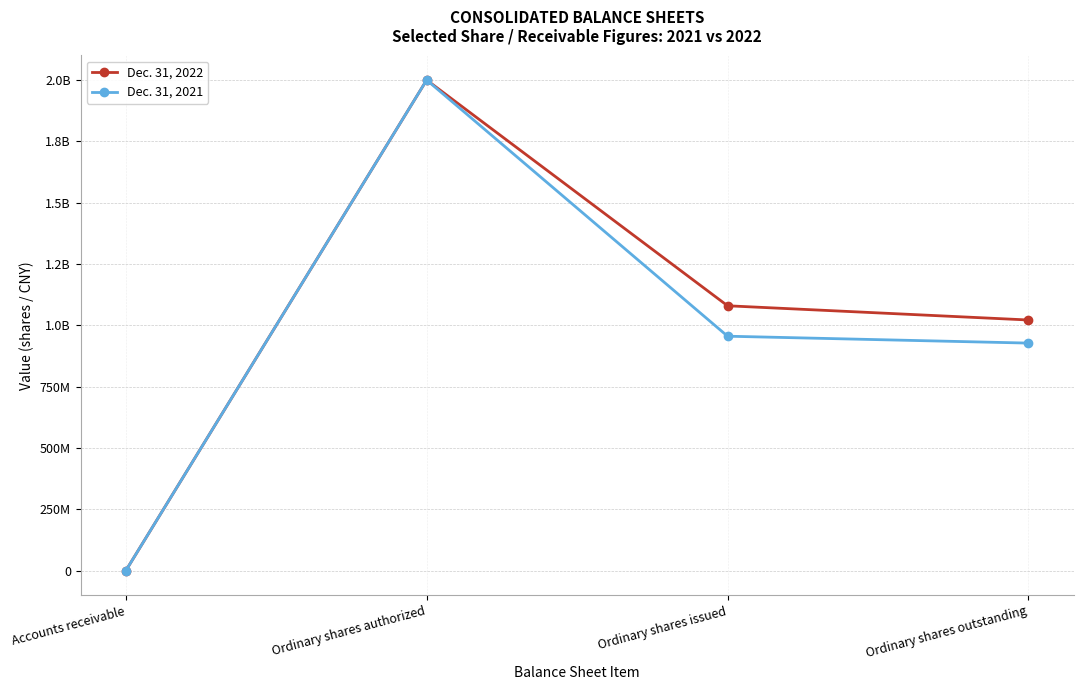

The value of Dec. 31, 2022 at Ordinary shares authorized is 519209169. True or false?

False